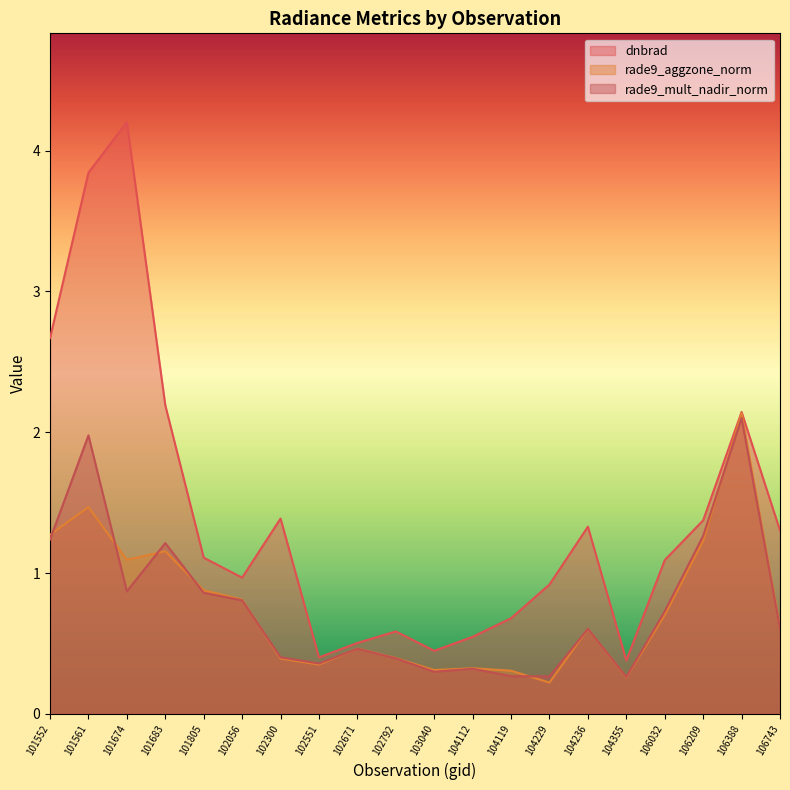

What is the spread (max minus min) of values at 101552?

1.4